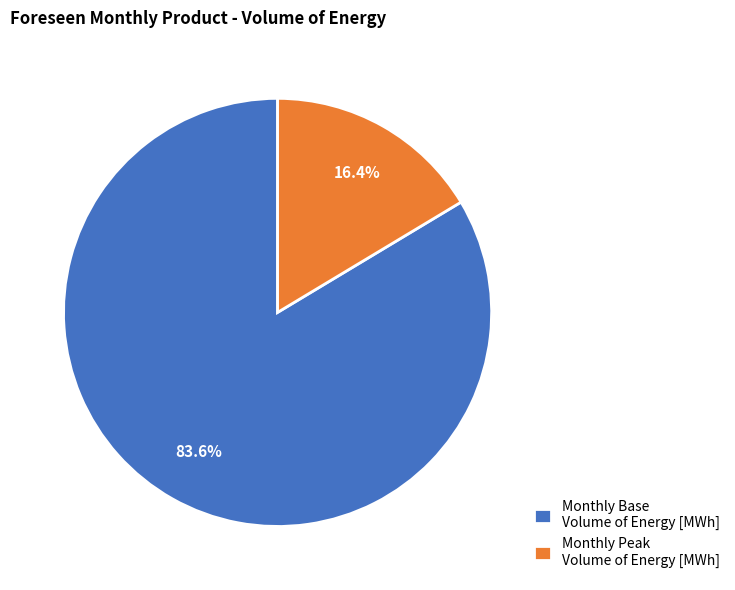

Rank the categories by value from lowest to highest.

Monthly Peak Volume of Energy [MWh], Monthly Base Volume of Energy [MWh]